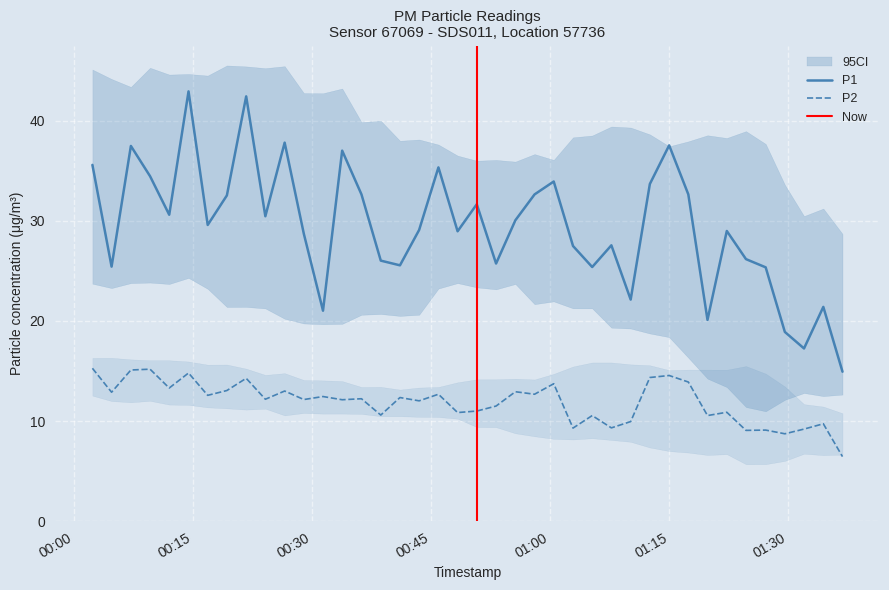

How many interior local peaks does the P2 series have?

15